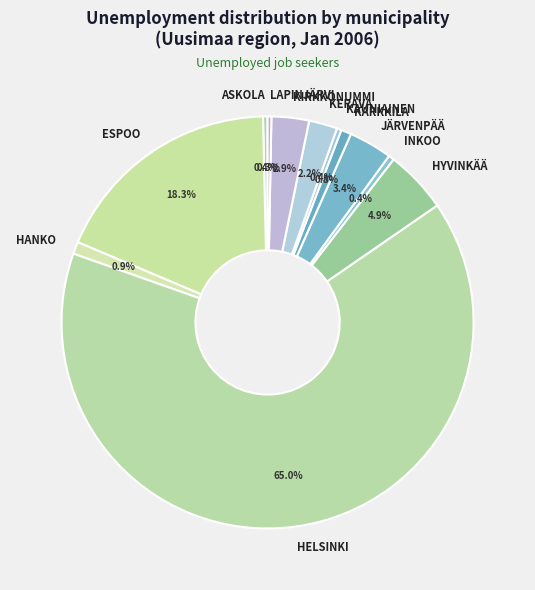

Which has a higher value, INKOO or HANKO?

HANKO